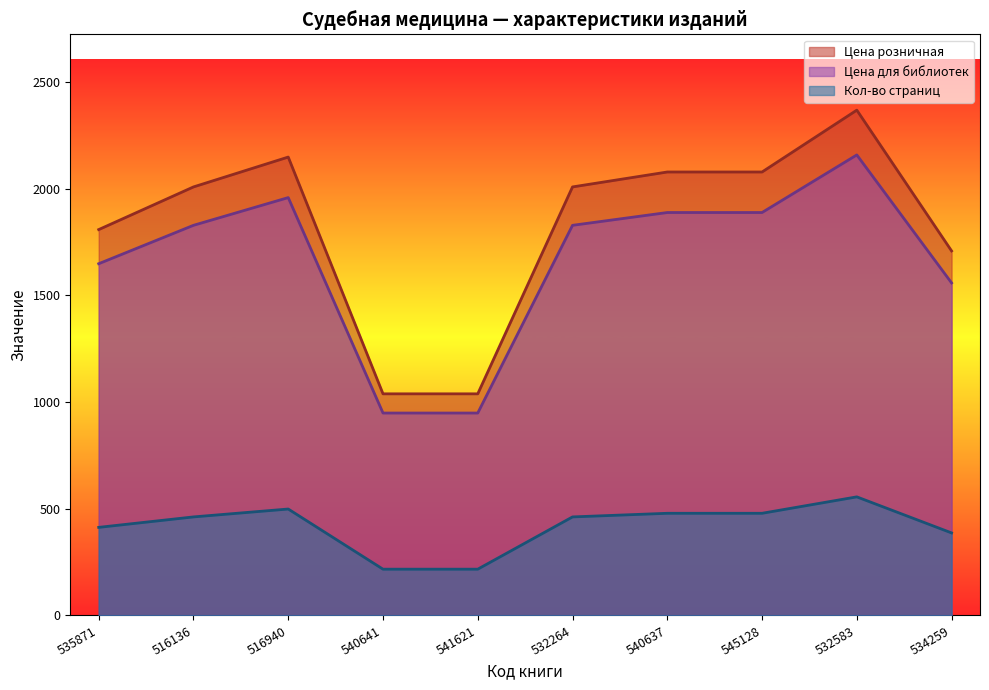

How many lines are shown in the chart?

3